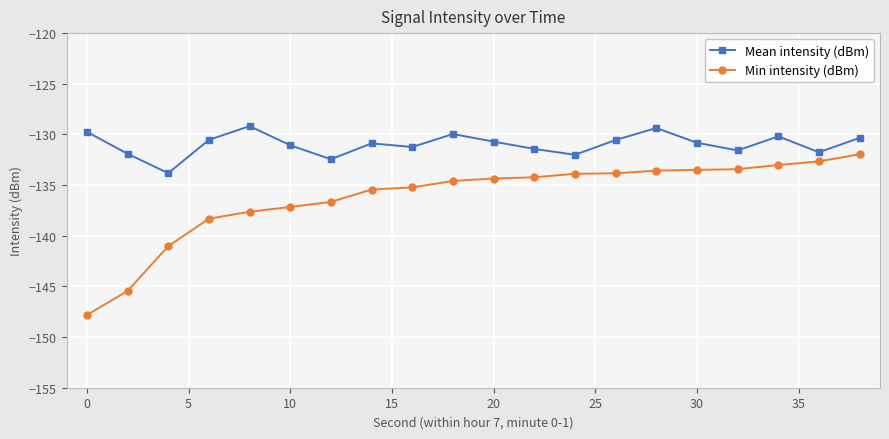

What is the minimum value shown in the chart?

-147.8